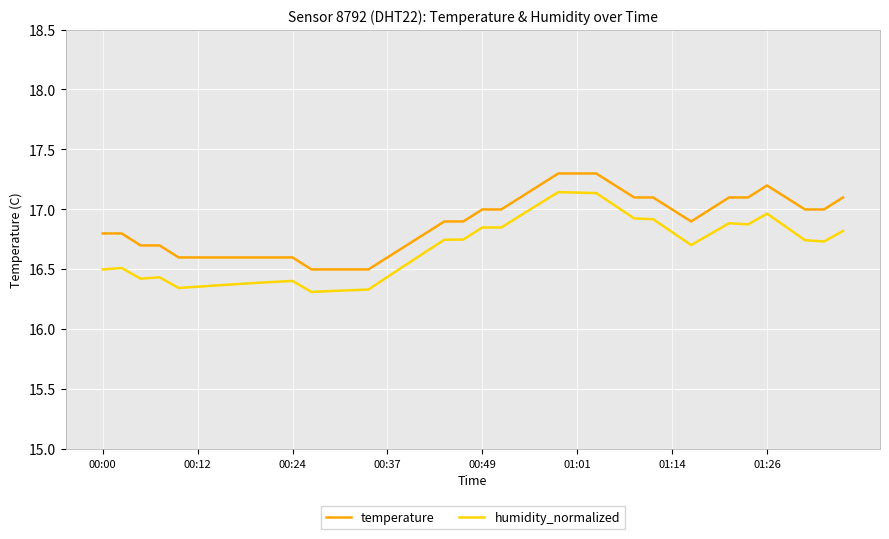

True or false: humidity_normalized and temperature cross at least once.

False